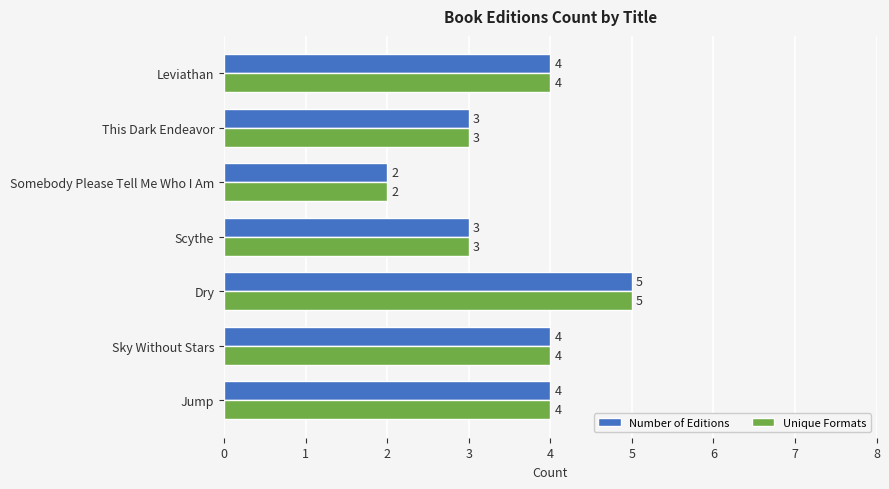

Read the Number of Editions value at Jump.

4